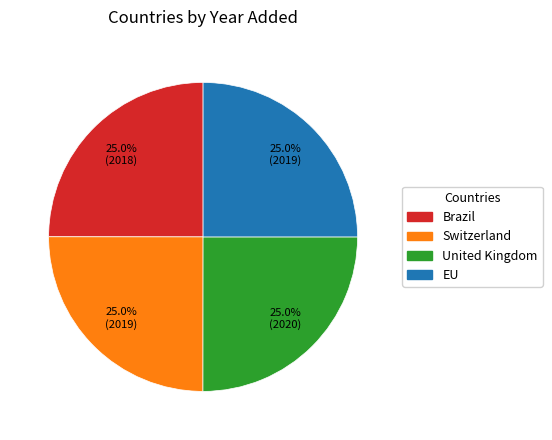

How many slices are in this pie chart?

4